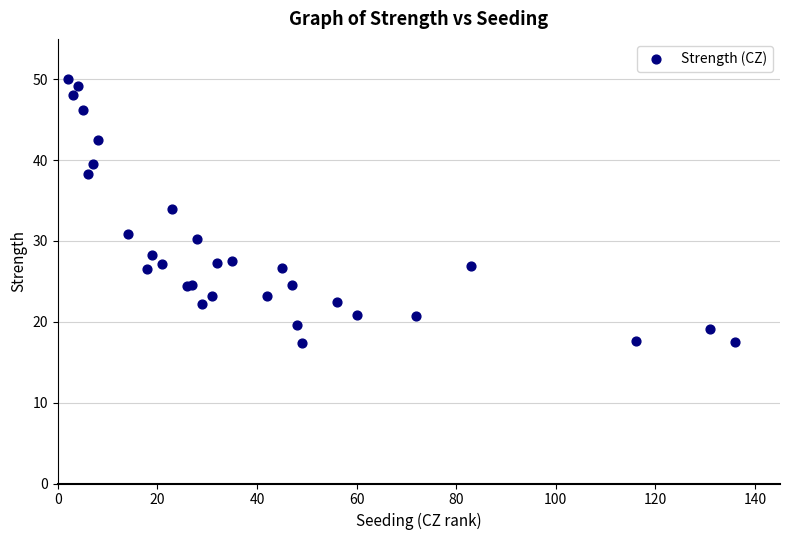

What Y value in the scatter plot is closest to 33?

34.0